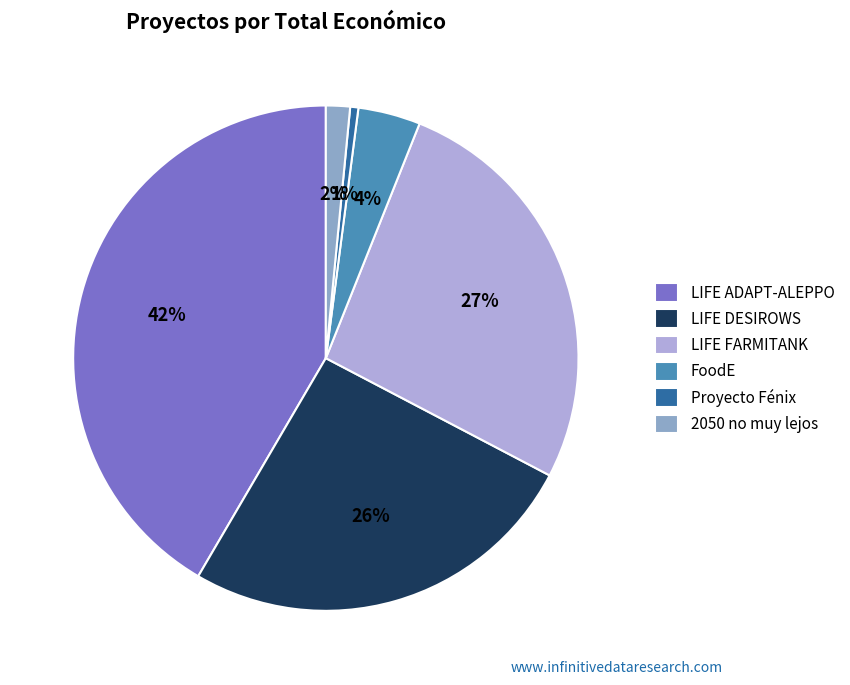

To the nearest percent, what is the difference between the LIFE DESIROWS and 2050 no muy lejos slice percentages?

24%